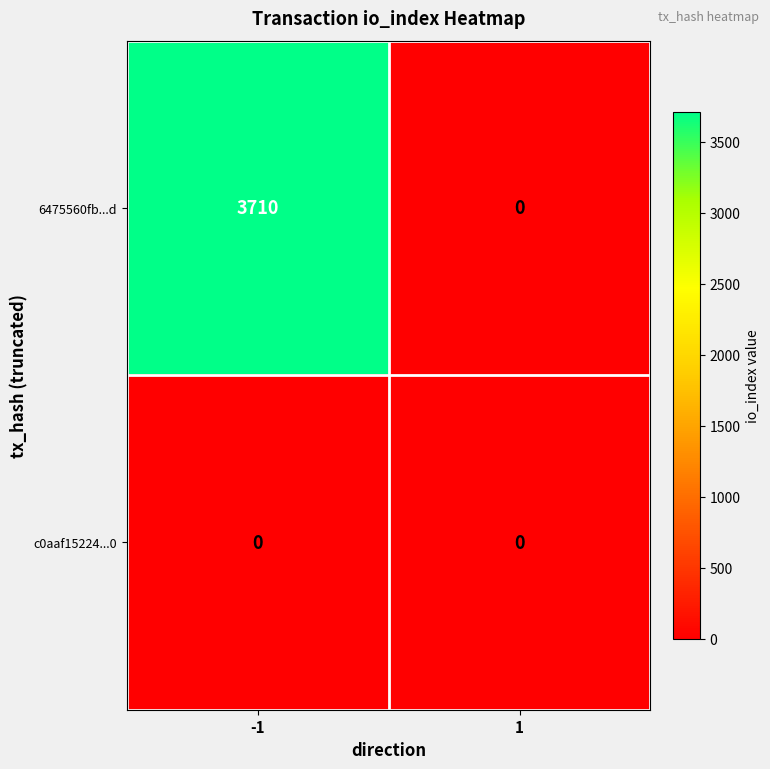

Rank the series at -1 from lowest to highest value.

c0aaf15224...0, 6475560fb...d